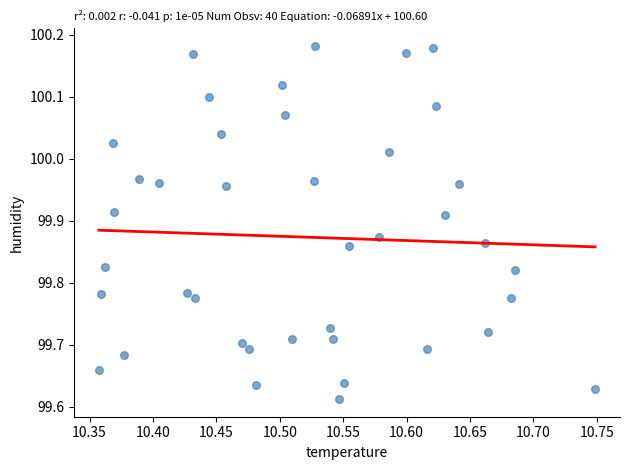

What is the range of Y values (max minus min)?

0.6